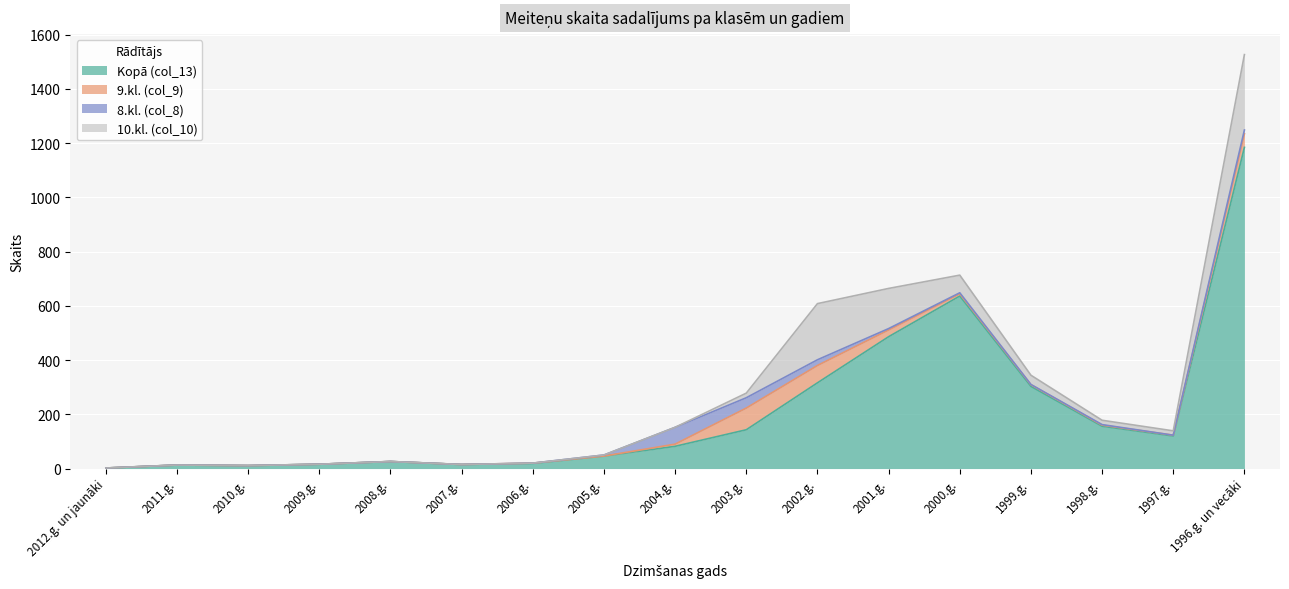

True or false: 9.kl. (col_9) and Kopā (col_13) intersect in this chart.

False